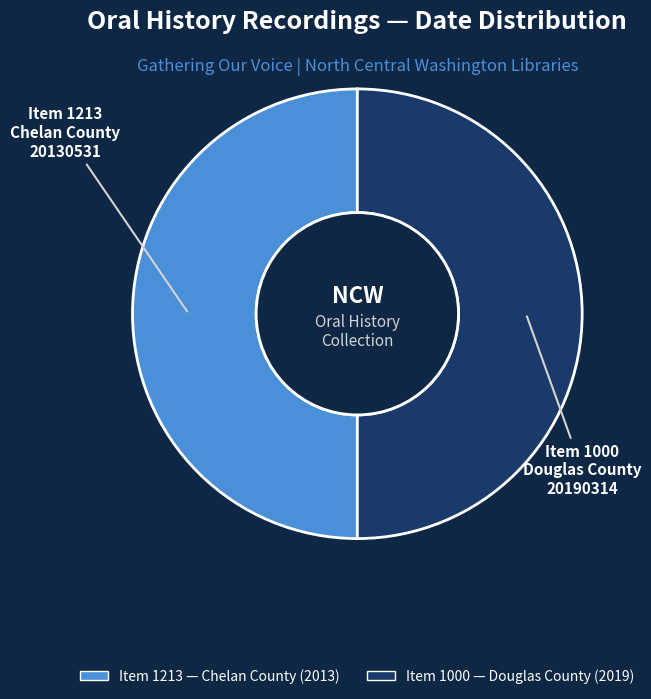

How many segments does this pie chart have?

2